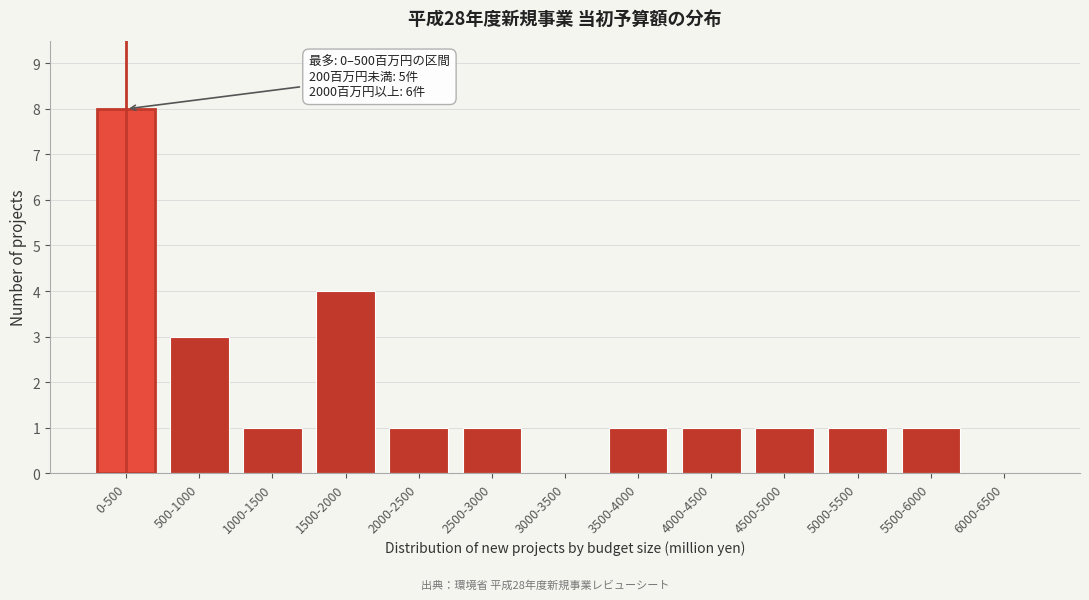

Reading left to right, transcribe all the data shown in this chart.

0-500=8	500-1000=3	1000-1500=1	1500-2000=4	2000-2500=1	2500-3000=1	3000-3500=0	3500-4000=1	4000-4500=1	4500-5000=1	5000-5500=1	5500-6000=1	6000-6500=0